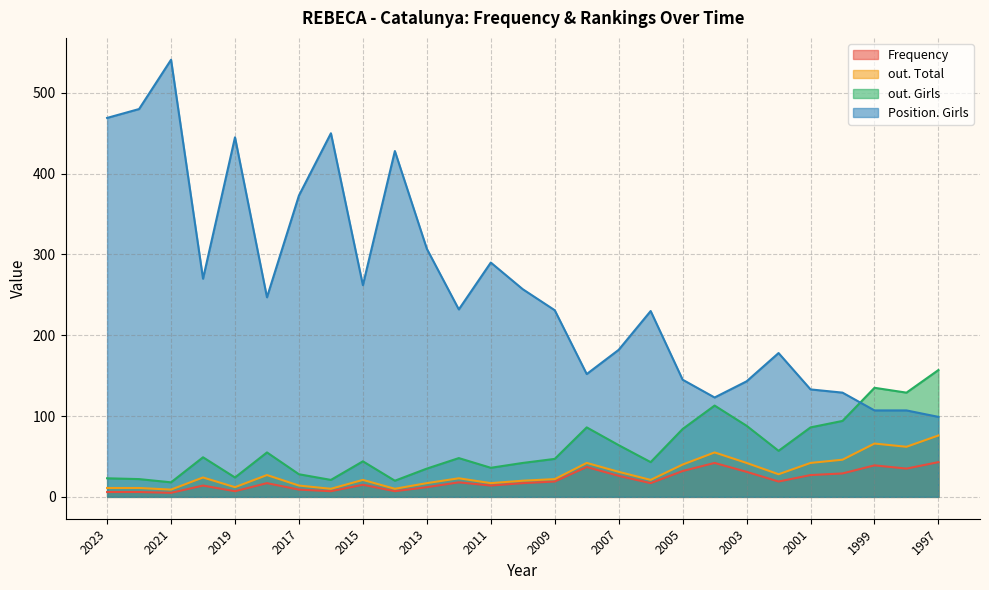

How many data points in out. Girls are above 48?

13